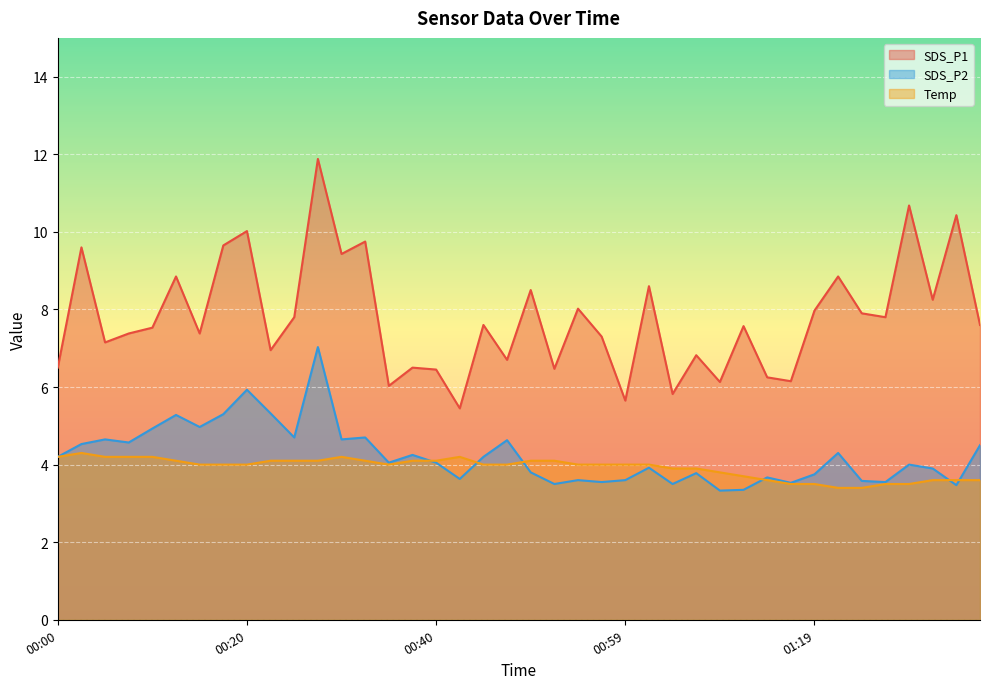

What is the spread (max minus min) of values at 01:37?

4.0